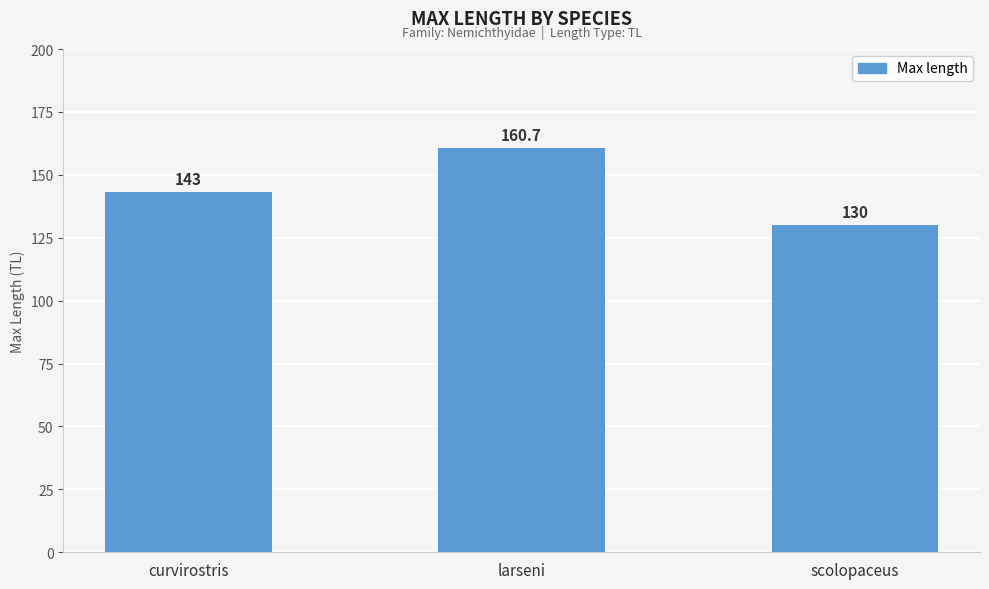

Rank the categories by value from highest to lowest.

larseni, curvirostris, scolopaceus